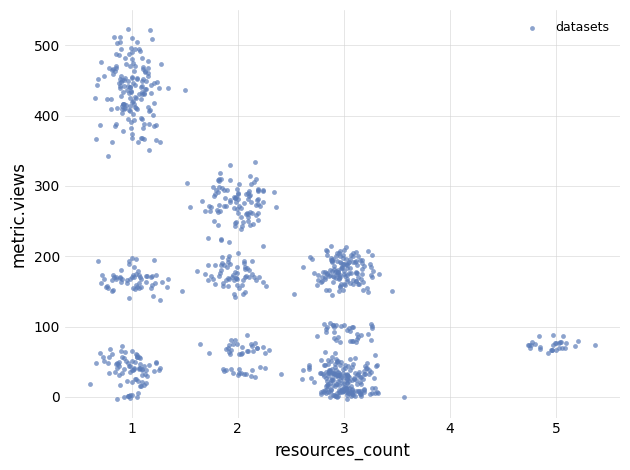

What is the range of X values (max minus min)?

4.8